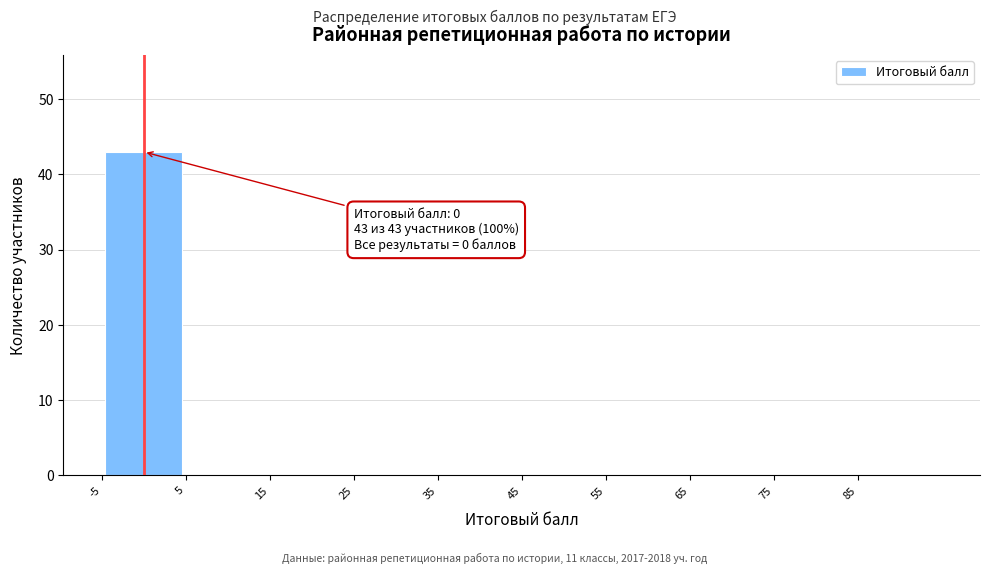

Over which range of the x-axis is the bar tallest?

-5 to 5